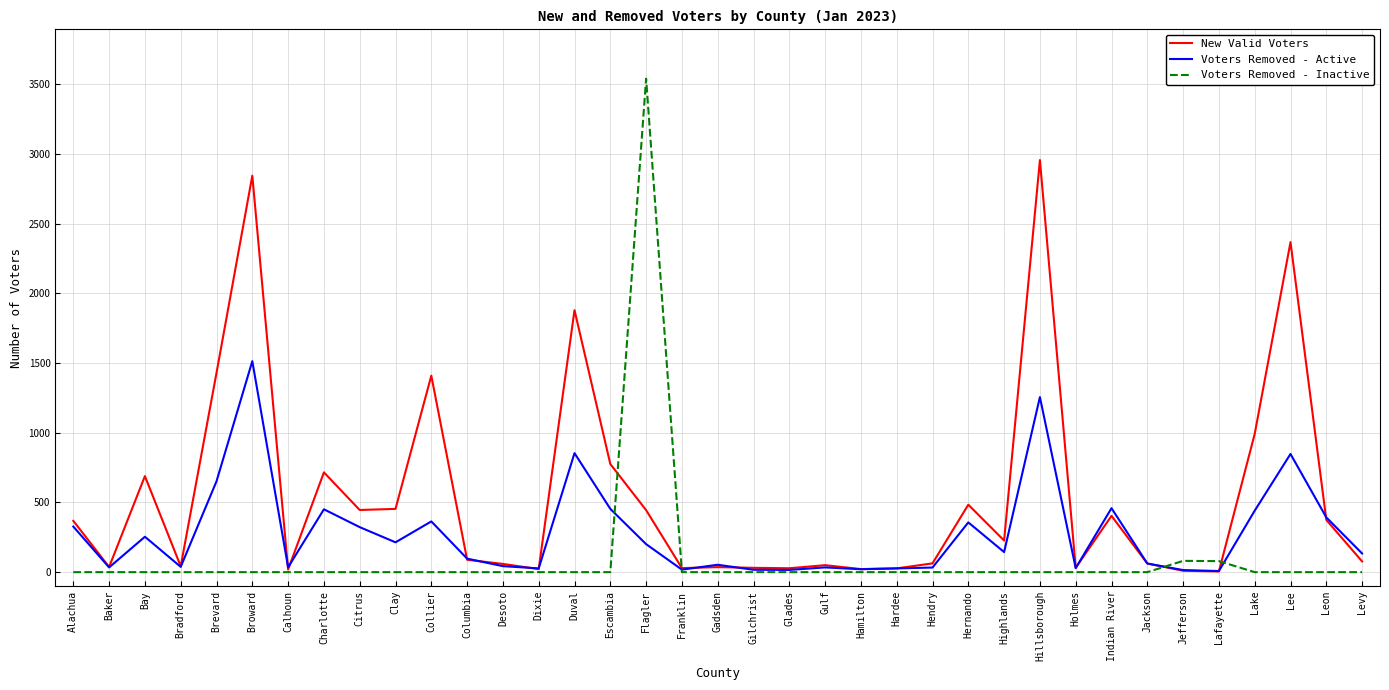

What is the sum of all Voters Removed - Active values?

10247